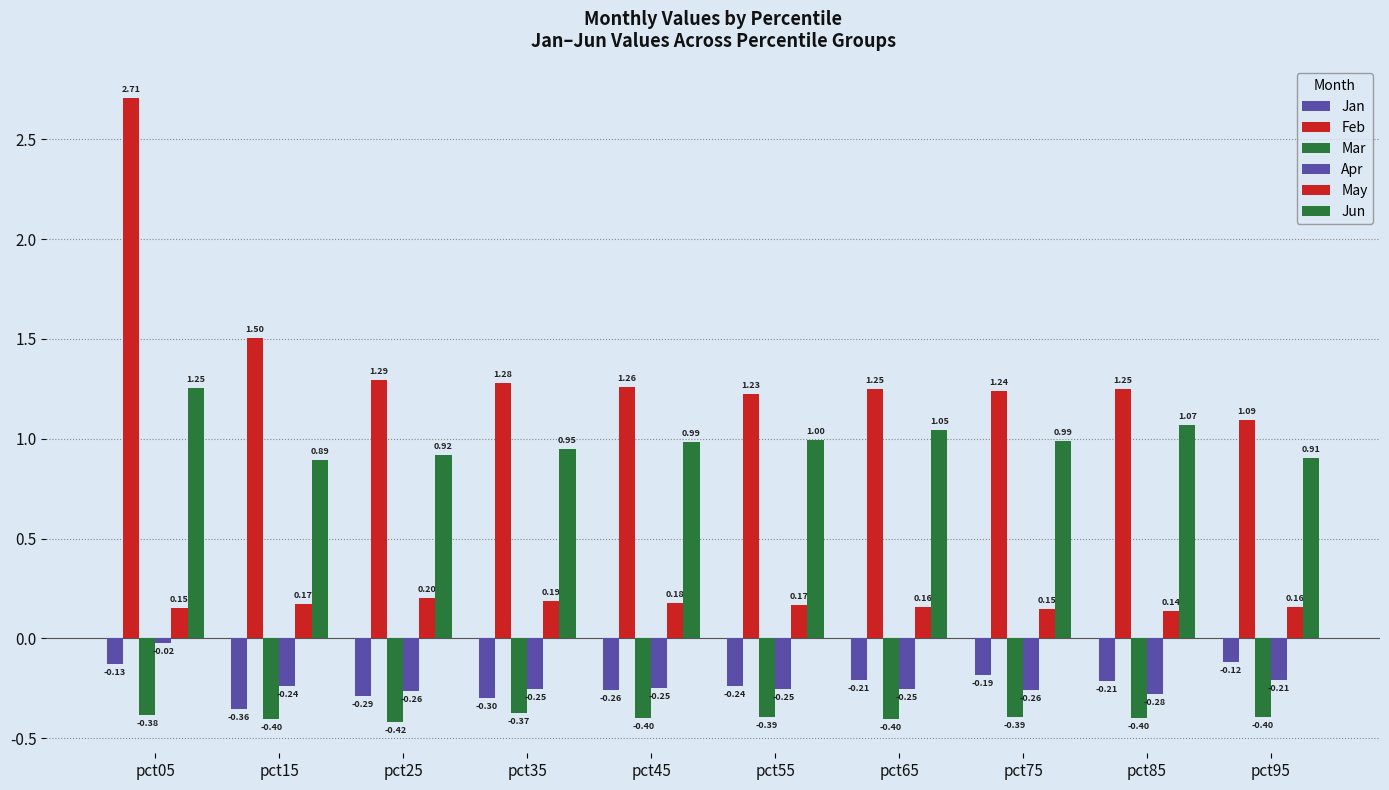

Are the bars grouped side by side (vs. stacked)?

Yes